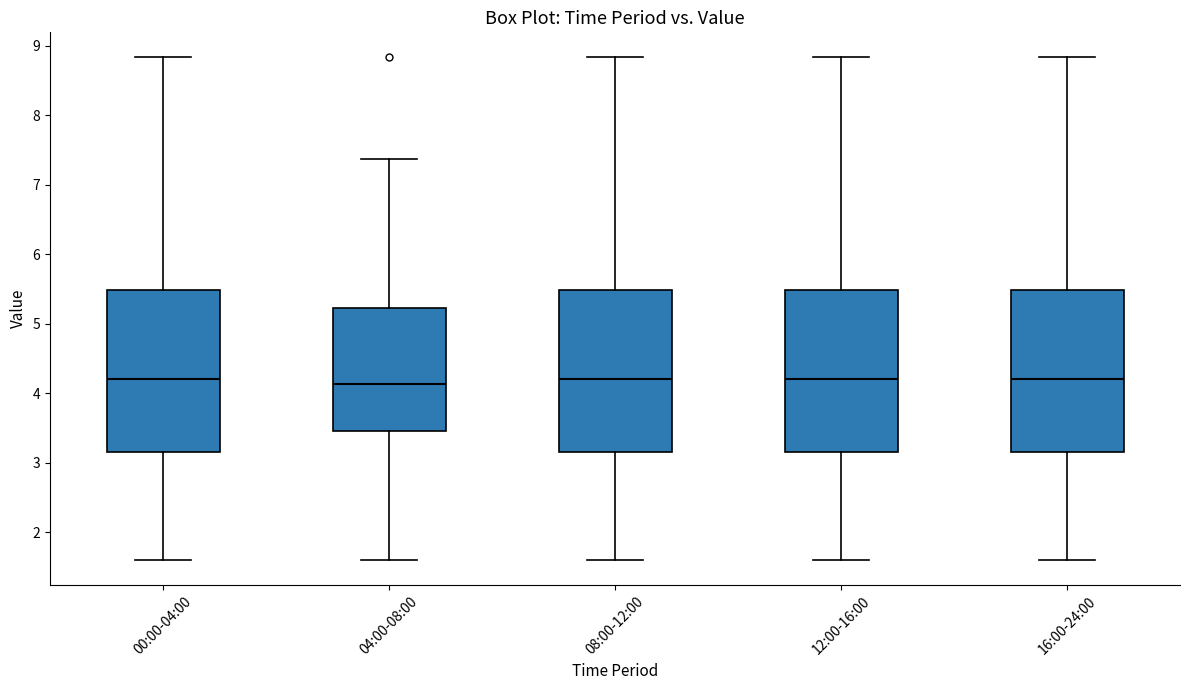

Reading left to right, transcribe this box plot: for each box, give where its median line is, the range the box spans, and where its two whiskers end, as read against the y-axis. The values are not printed on the chart, so give them approximately, as read against the axis.

00:00-04:00: median 4.2, box 3.2 to 5.5, whiskers 1.6 to 8.8
04:00-08:00: median 4.1, box 3.5 to 5.2, whiskers 1.6 to 7.4
08:00-12:00: median 4.2, box 3.2 to 5.5, whiskers 1.6 to 8.8
12:00-16:00: median 4.2, box 3.2 to 5.5, whiskers 1.6 to 8.8
16:00-24:00: median 4.2, box 3.2 to 5.5, whiskers 1.6 to 8.8